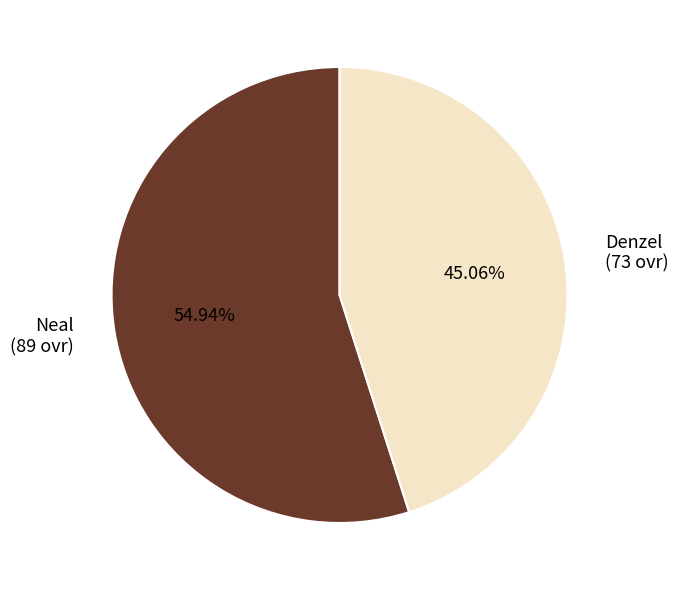

Approximately how many times larger is the value at Denzel (73 ovr) compared to Neal (89 ovr)?

0.8